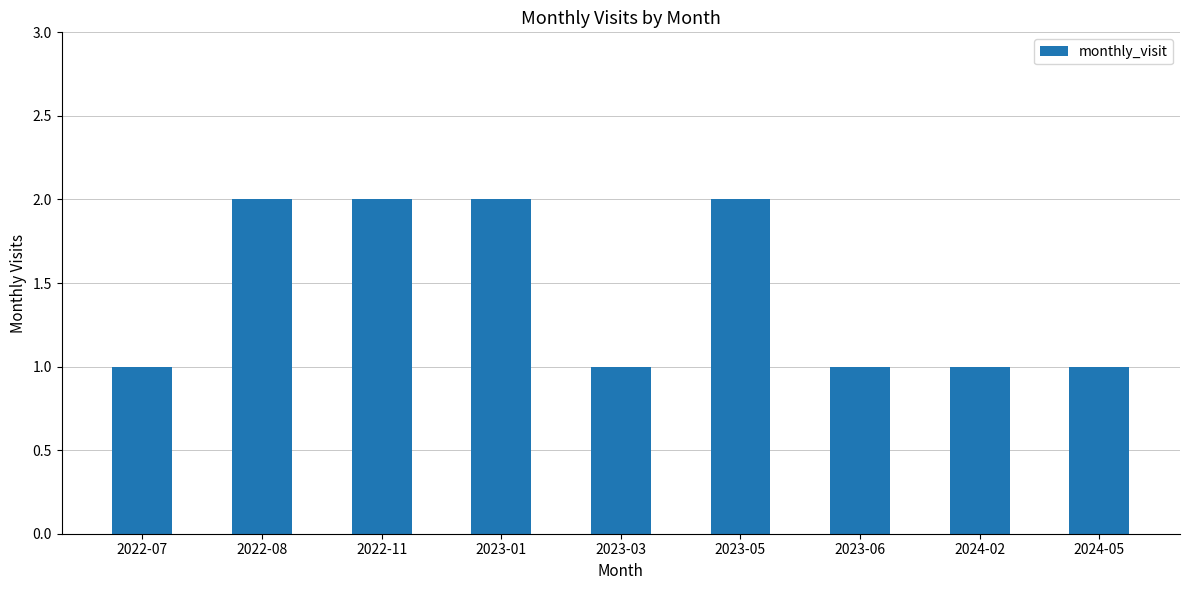

What is the label of the 3rd bar from the left?

2022-11